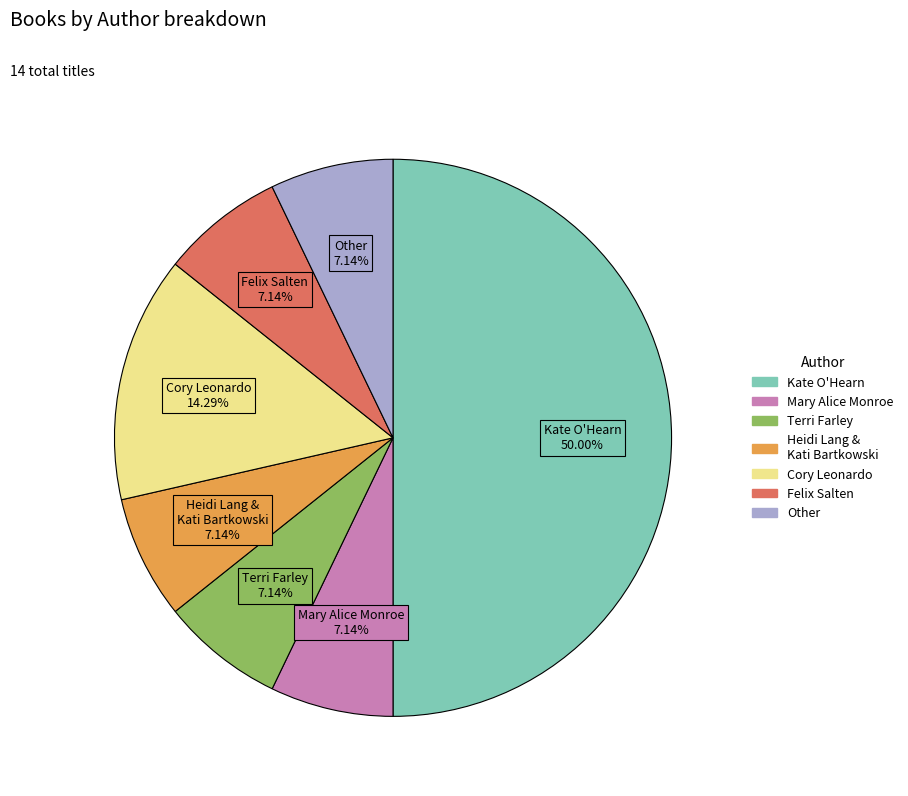

Which slice is the largest?

Kate O'Hearn